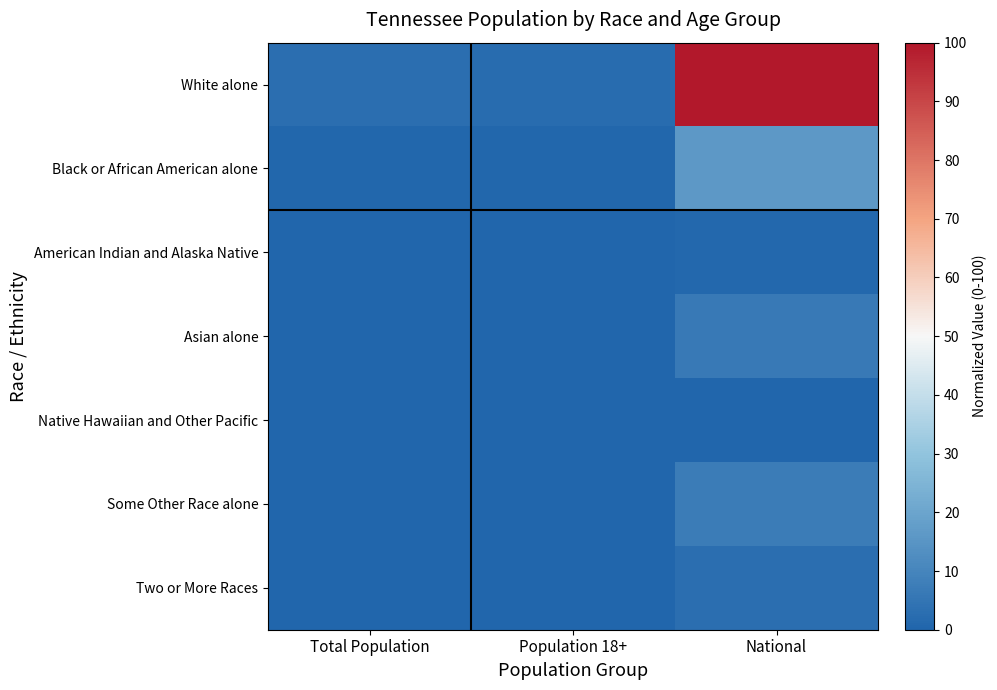

Rank the series by their maximum value, from highest to lowest.

White alone, Black or African American alone, Some Other Race alone, Asian alone, Two or More Races, American Indian and Alaska Native, Native Hawaiian and Other Pacific